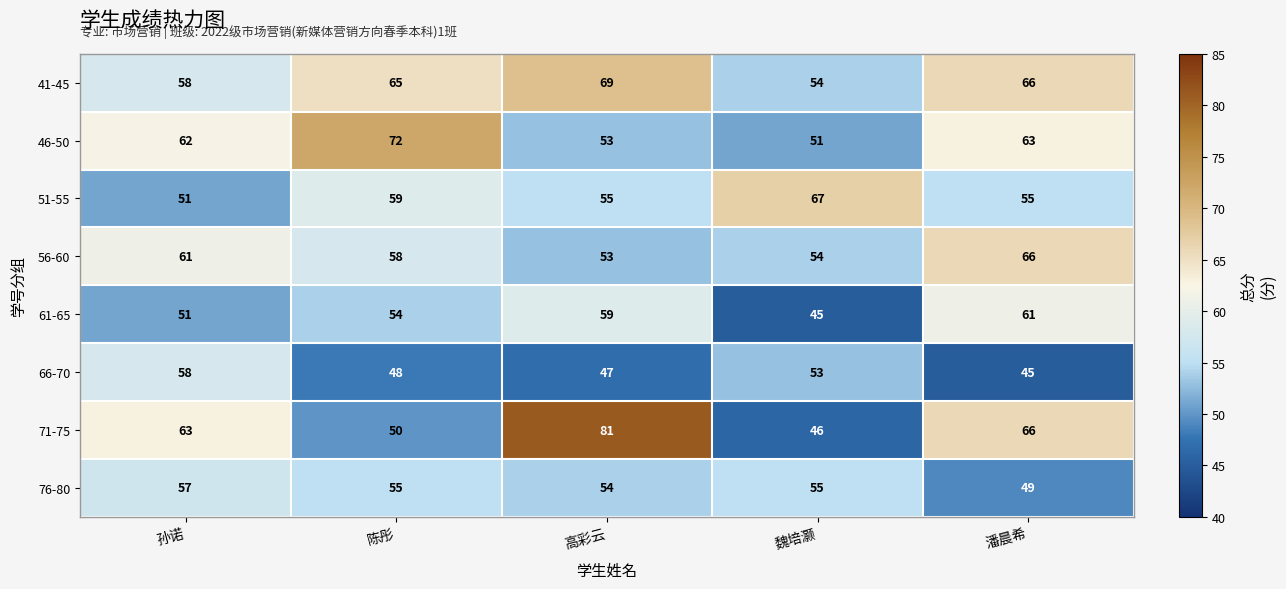

Which series has the widest spread of values?

71-75